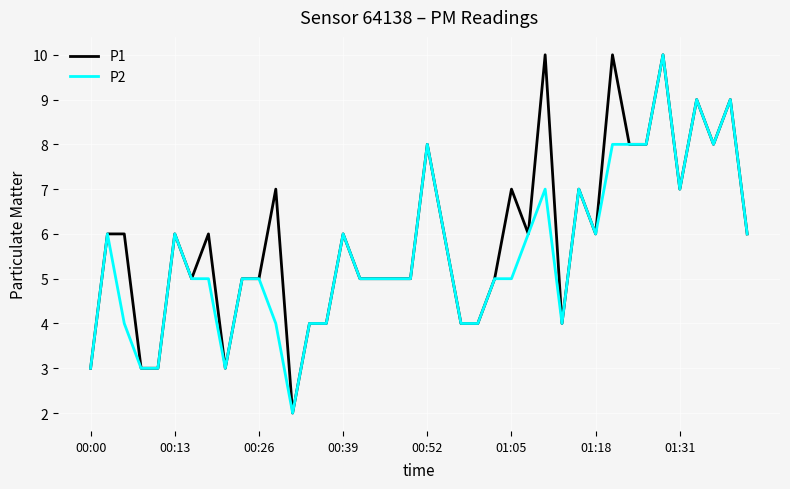

What is the highest value of the P1 series?

10